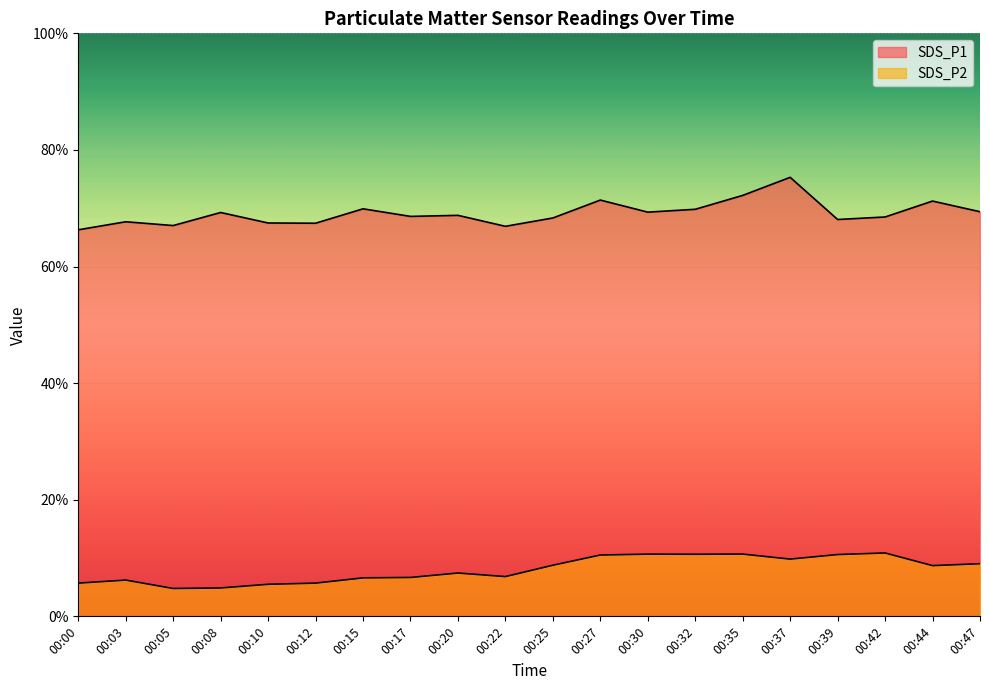

The value of SDS_P1 at 00:22 is 66.9. True or false?

True